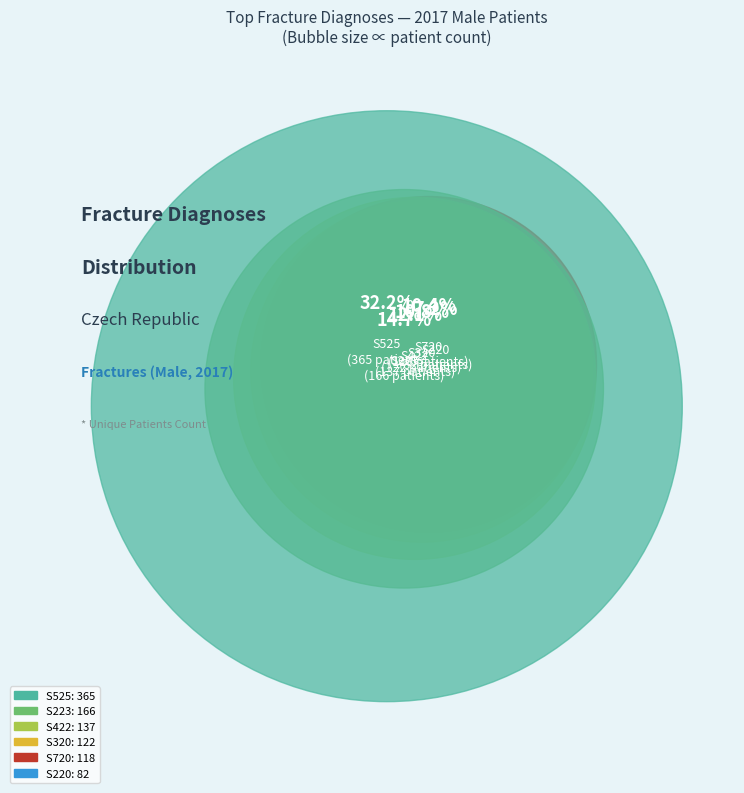

Rank the categories by value from lowest to highest.

S722, S323, S327, S221, S723, S526, S721, S220, S720, S320, S422, S223, S525